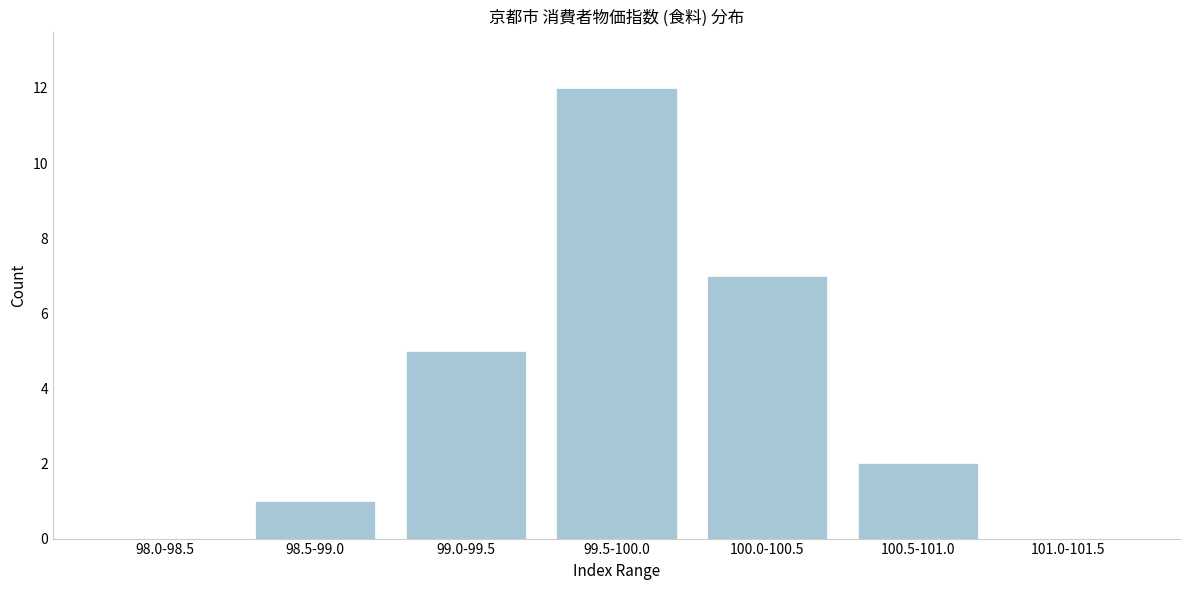

Reading right to left, extract all data points from this chart.

101.0-101.5=0	100.5-101.0=2	100.0-100.5=7	99.5-100.0=12	99.0-99.5=5	98.5-99.0=1	98.0-98.5=0